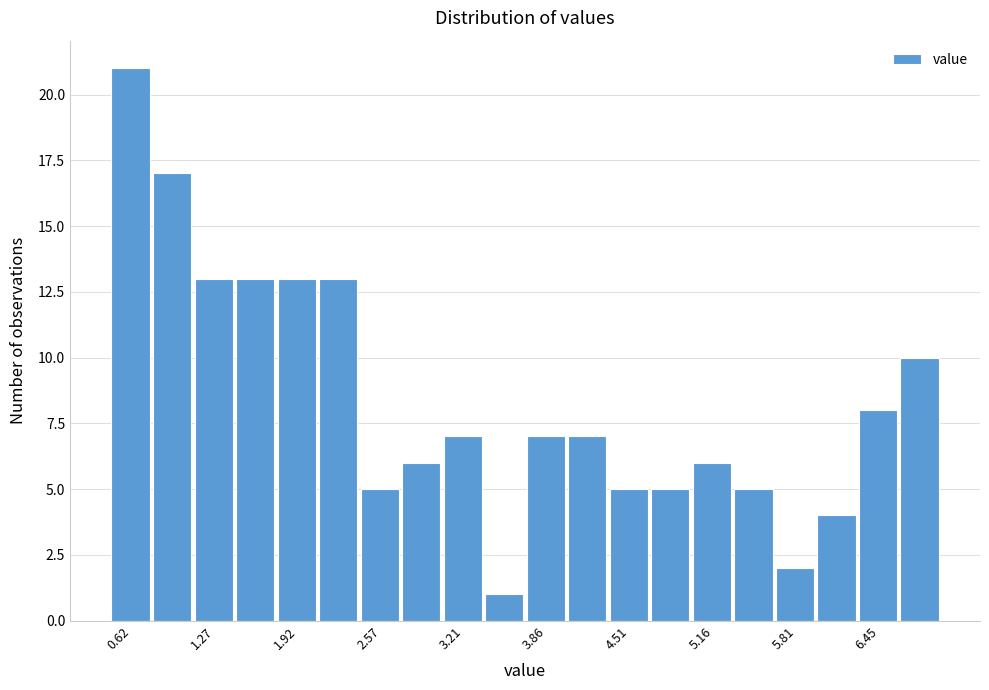

Around what value on the x-axis is the tallest bar? Give the approximate position of its centre, as read against the axis.

0.6